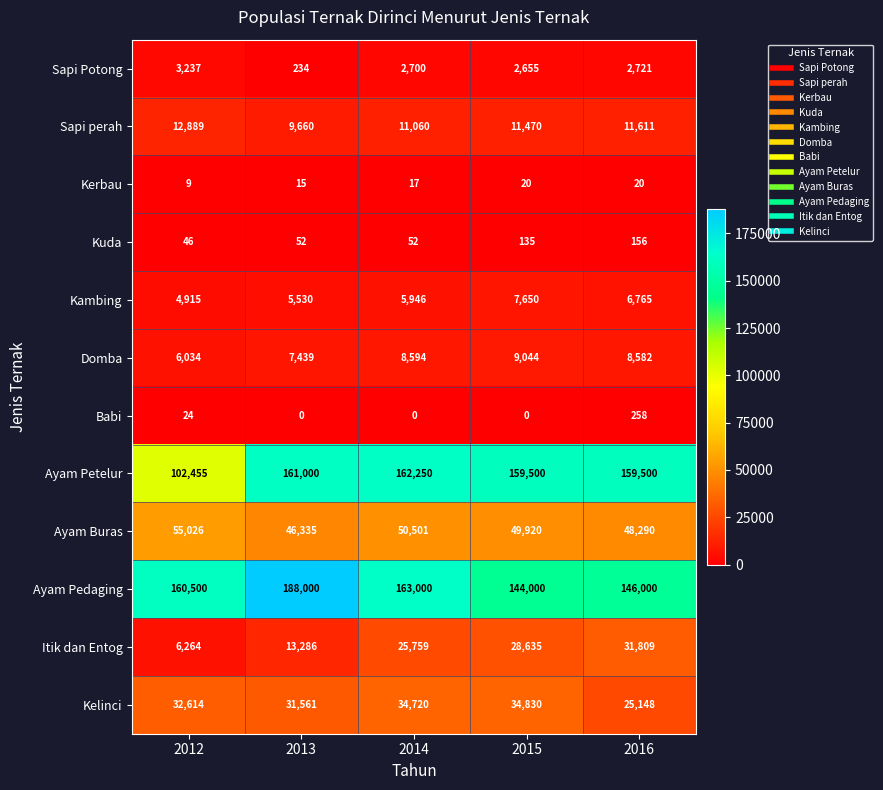

Which label corresponds to the largest value in the chart?

2013